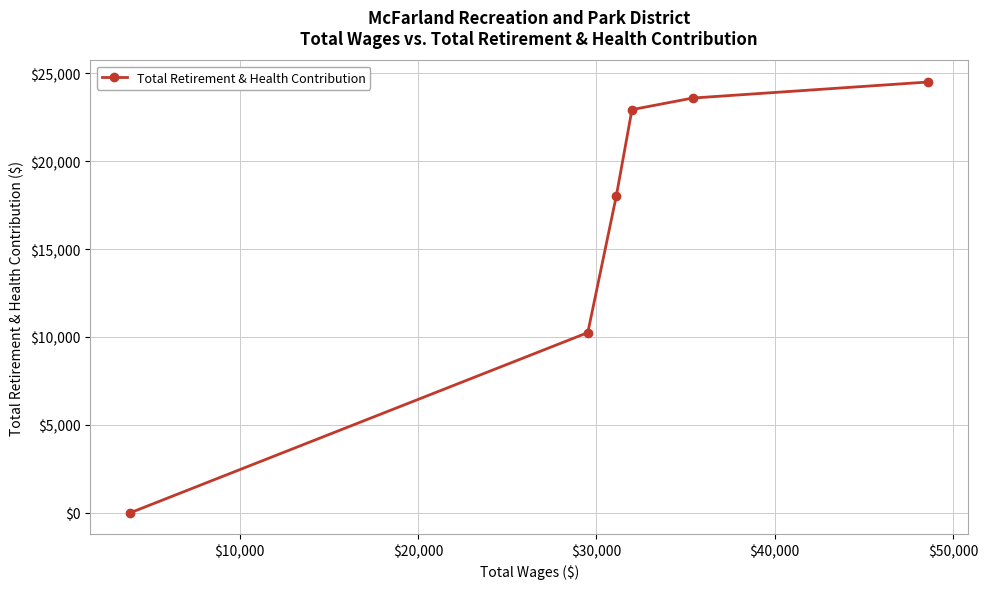

True or false: there are more than 0 points higher than both neighbors.

False